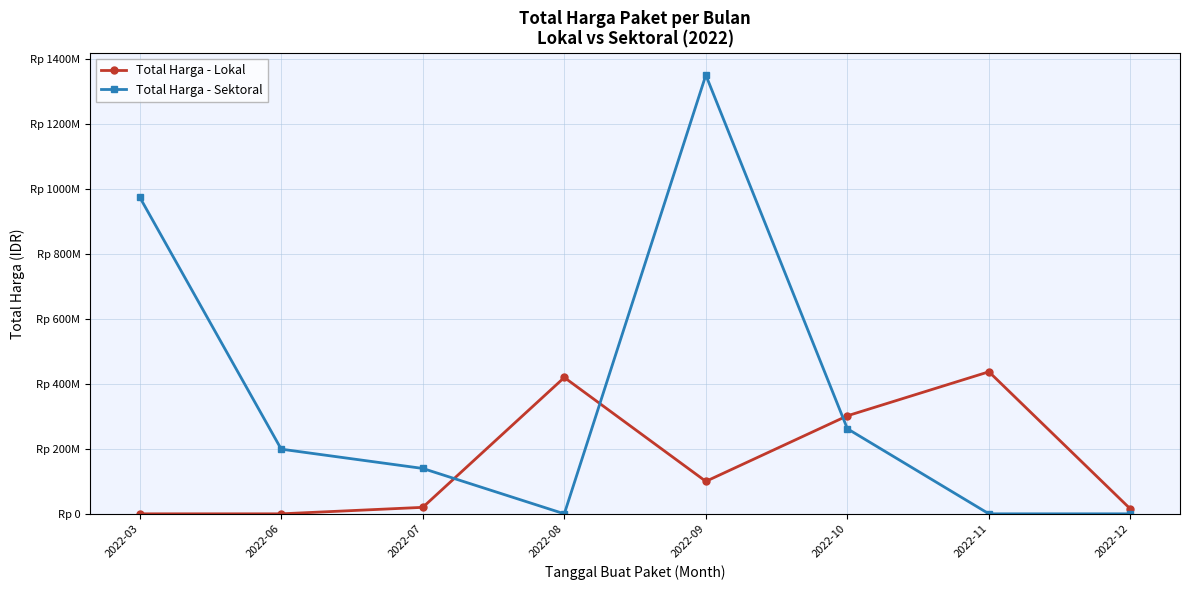

Between 2022-07 and 2022-09, which series saw the biggest shift?

Total Harga - Sektoral